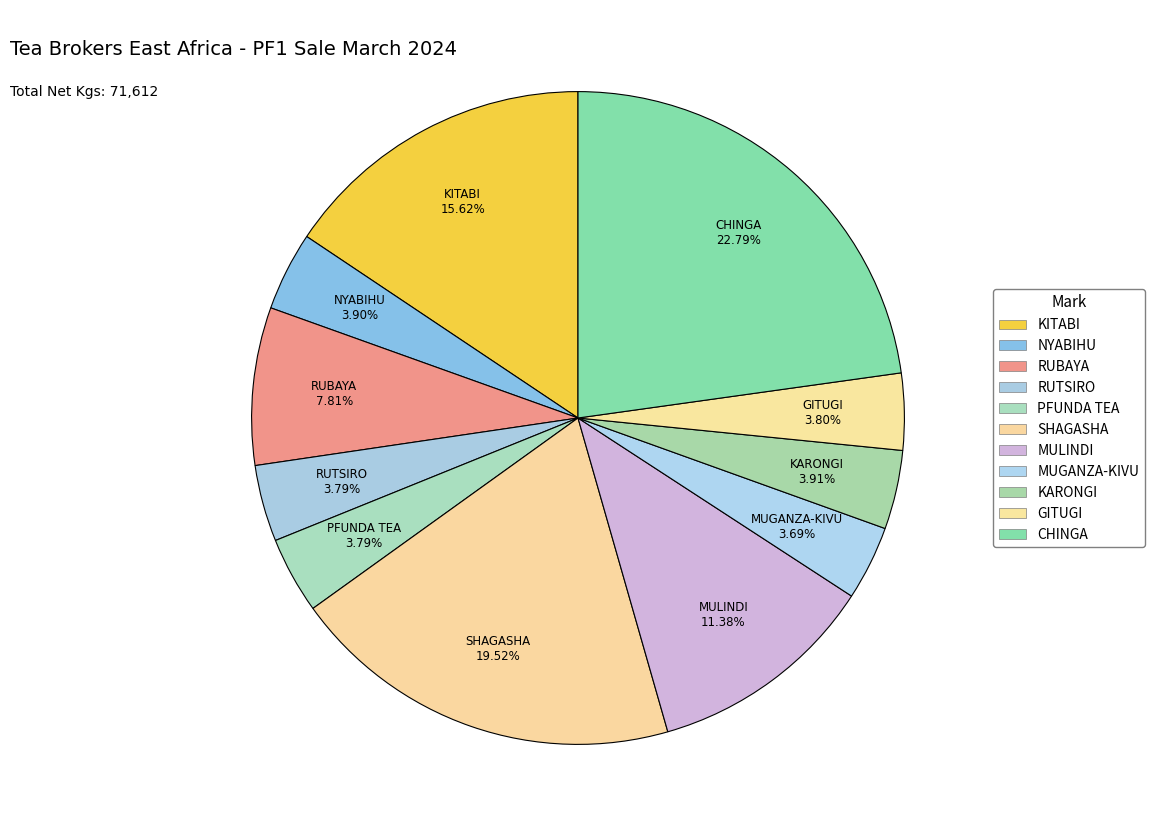

What percentage is the MUGANZA-KIVU slice, to the nearest percent?

4%